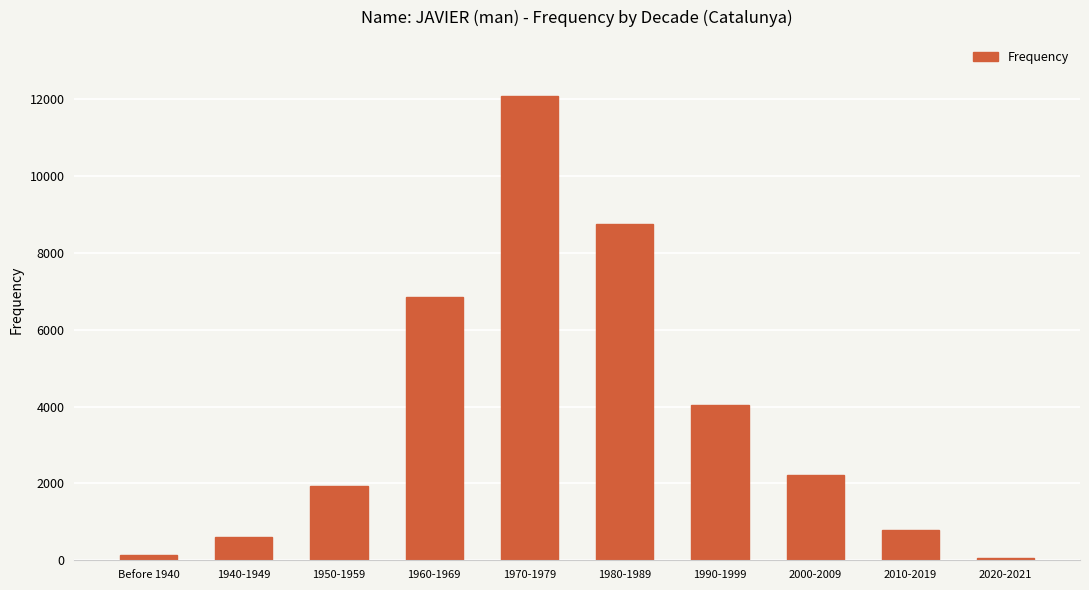

Where does the data first go above 2231?

1960-1969